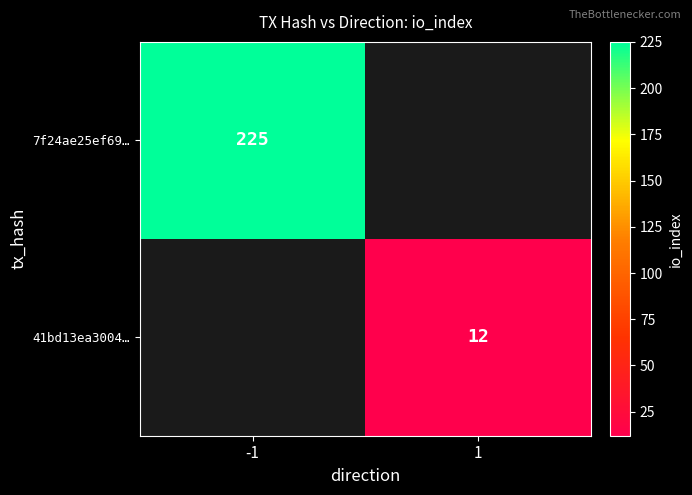

The 41bd13ea3004… series shows 6 at 1. True or false?

False